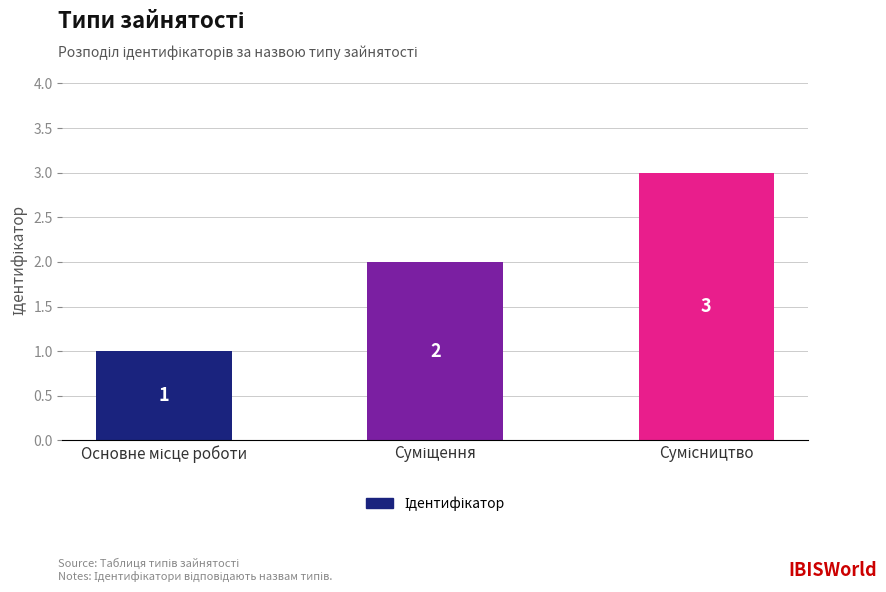

What is the greatest value displayed?

3